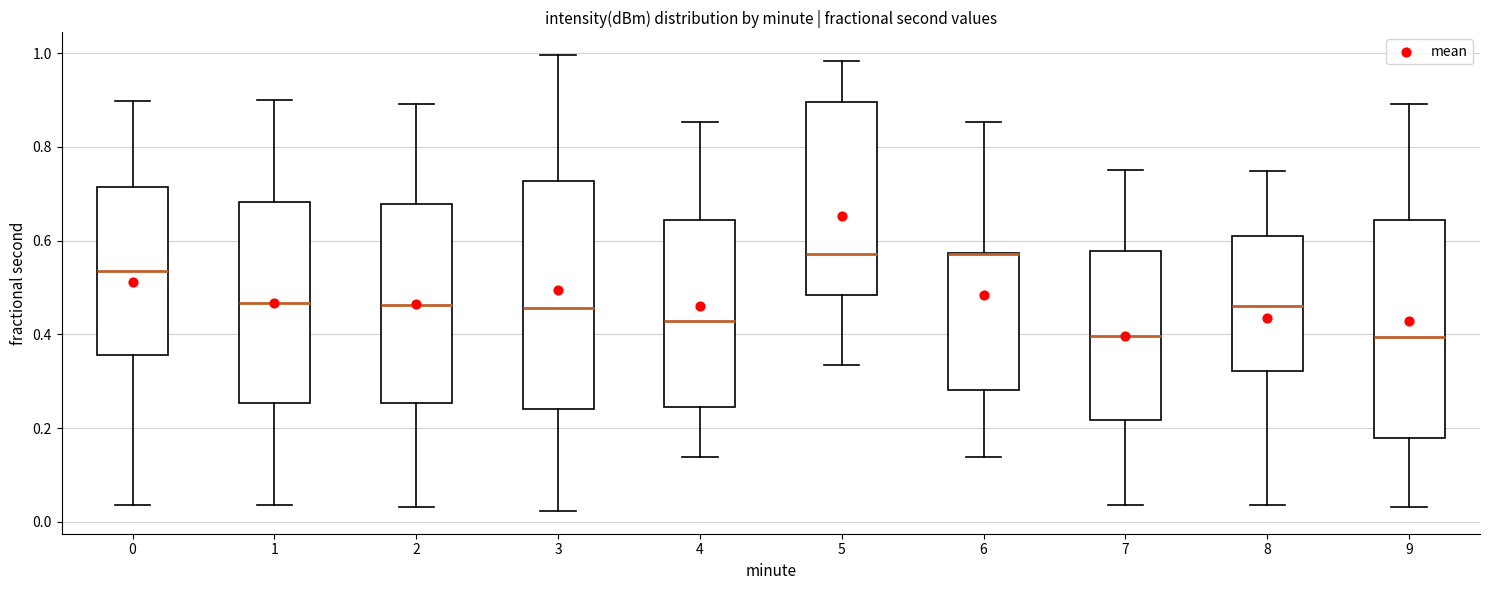

Where does the lower whisker of the box at x = 6 end on the y-axis? The values are not printed on the chart, so give them approximately, as read against the axis.

0.14